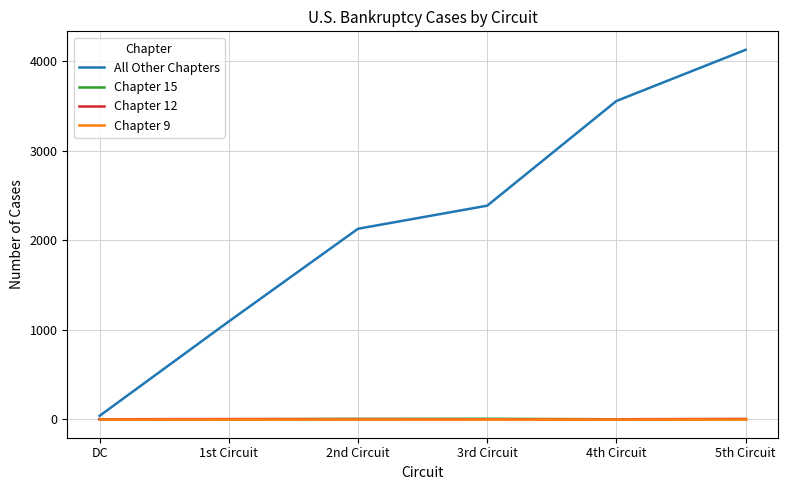

How many lines are shown in the chart?

4